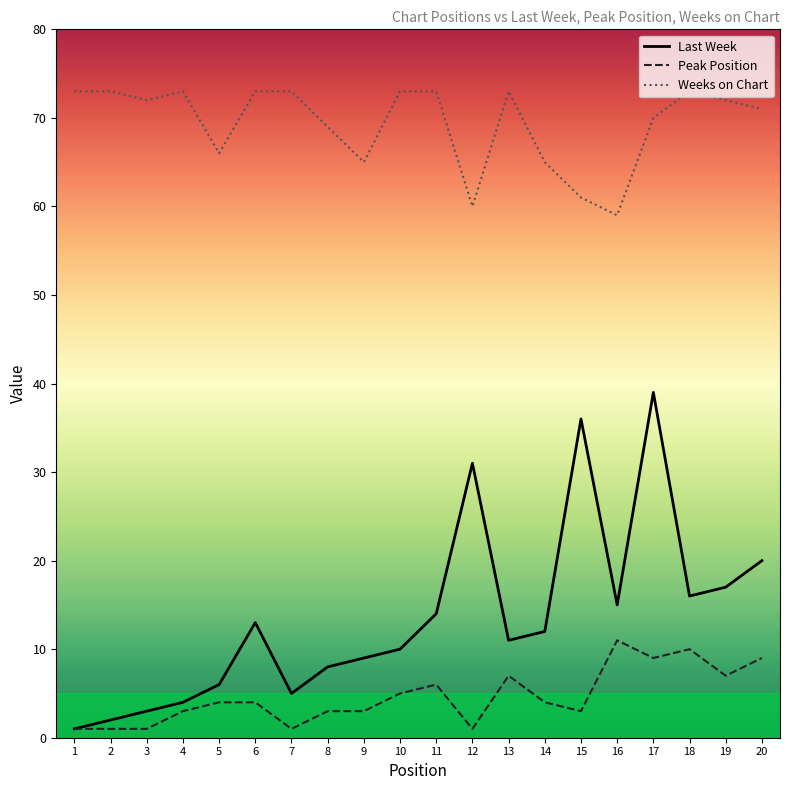

The Weeks on Chart series shows 45 at 9. True or false?

False